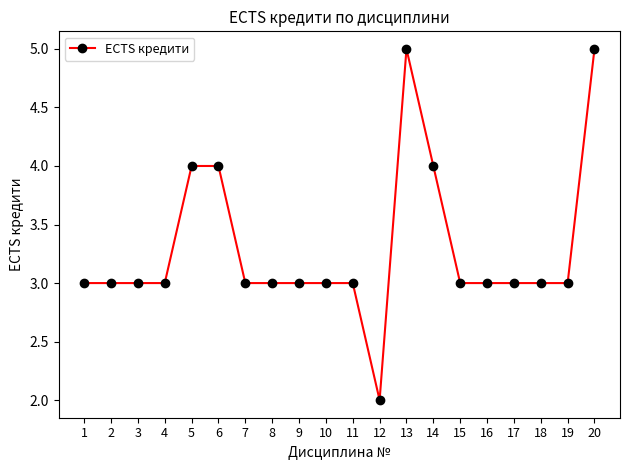

Count the number of data series in this chart.

1